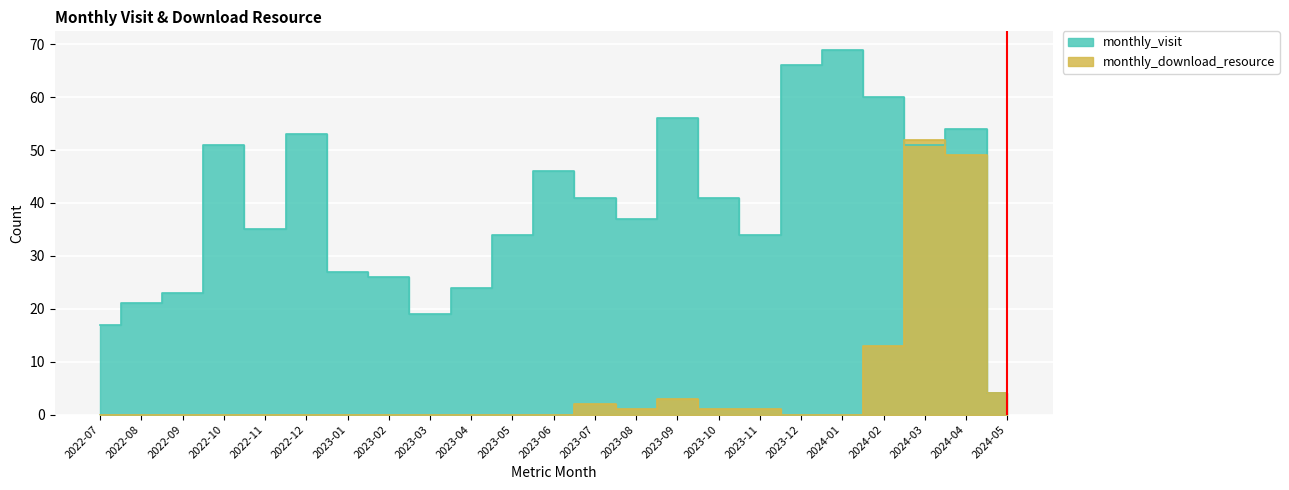

Between 2023-04 and 2023-09, which is larger?

2023-09